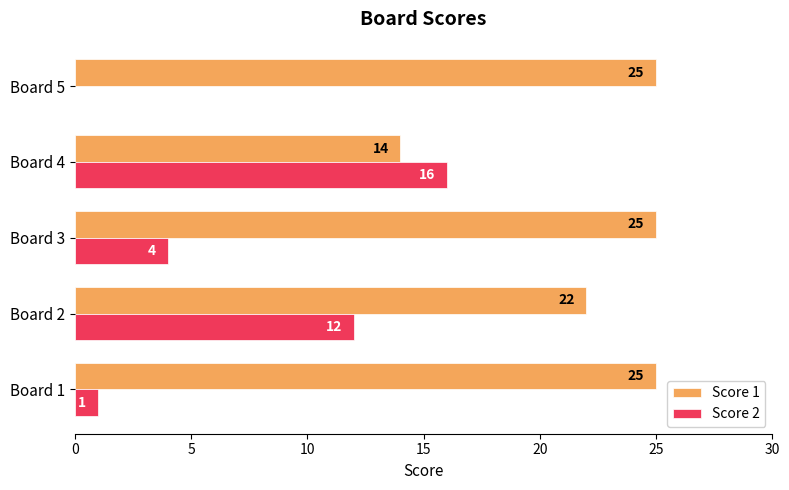

The Score 1 series shows 5 at Board 4. True or false?

False